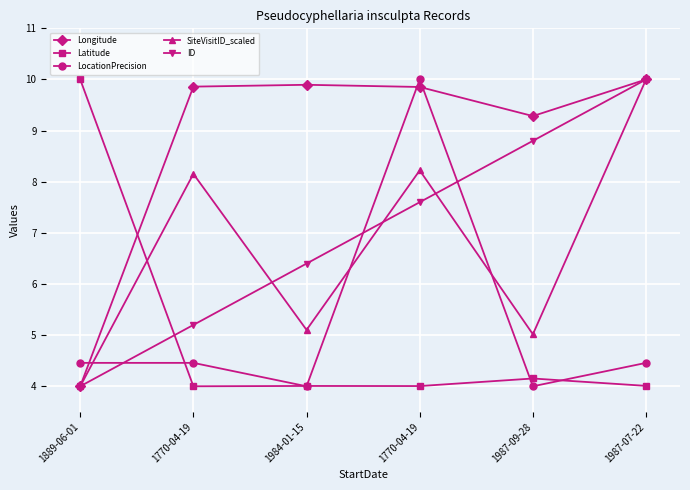

What is the spread (max minus min) of values at 1770-04-19?

5.9